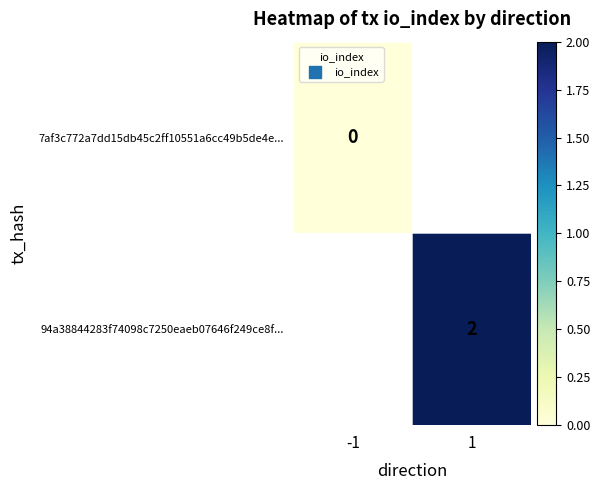

Is it true that 94a38844283f74098c7250eaeb07646f249ce8f... equals 2 at 1?

True